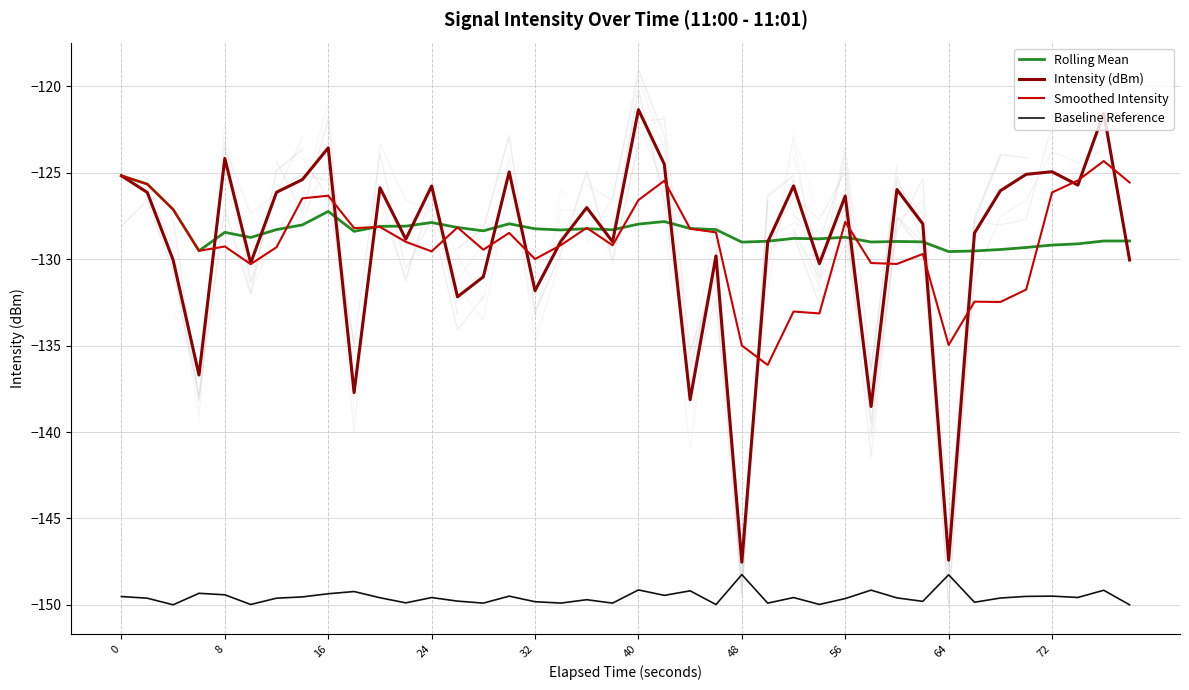

True or false: Baseline Reference and Smoothed Intensity intersect in this chart.

False